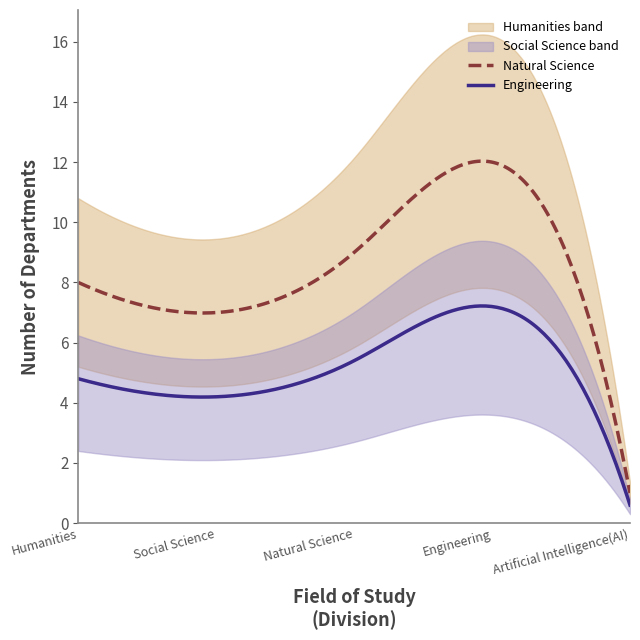

True or false: Engineering and Natural Science cross at least once.

False